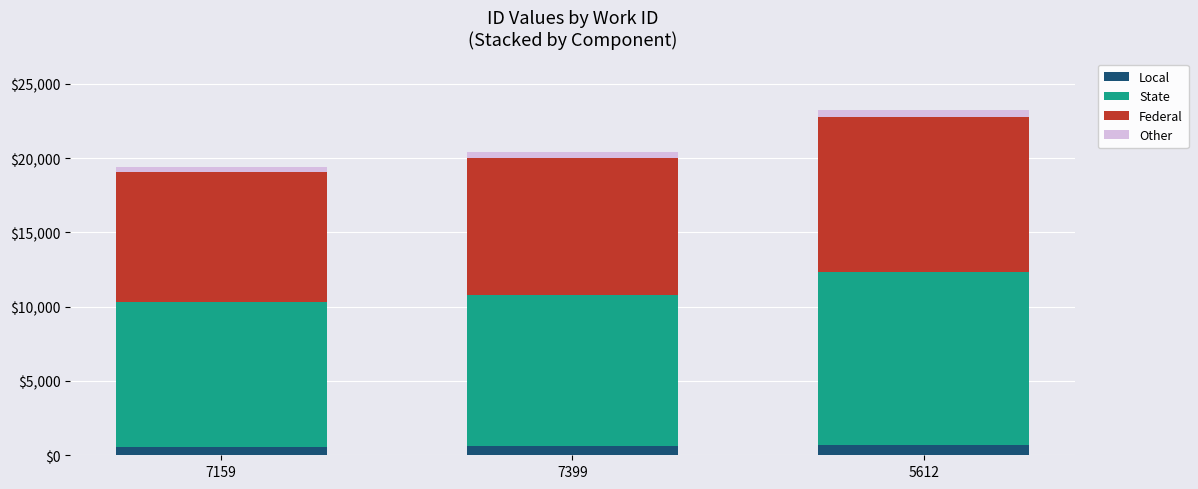

Is it true that Local equals 583.0 at 7159?

True